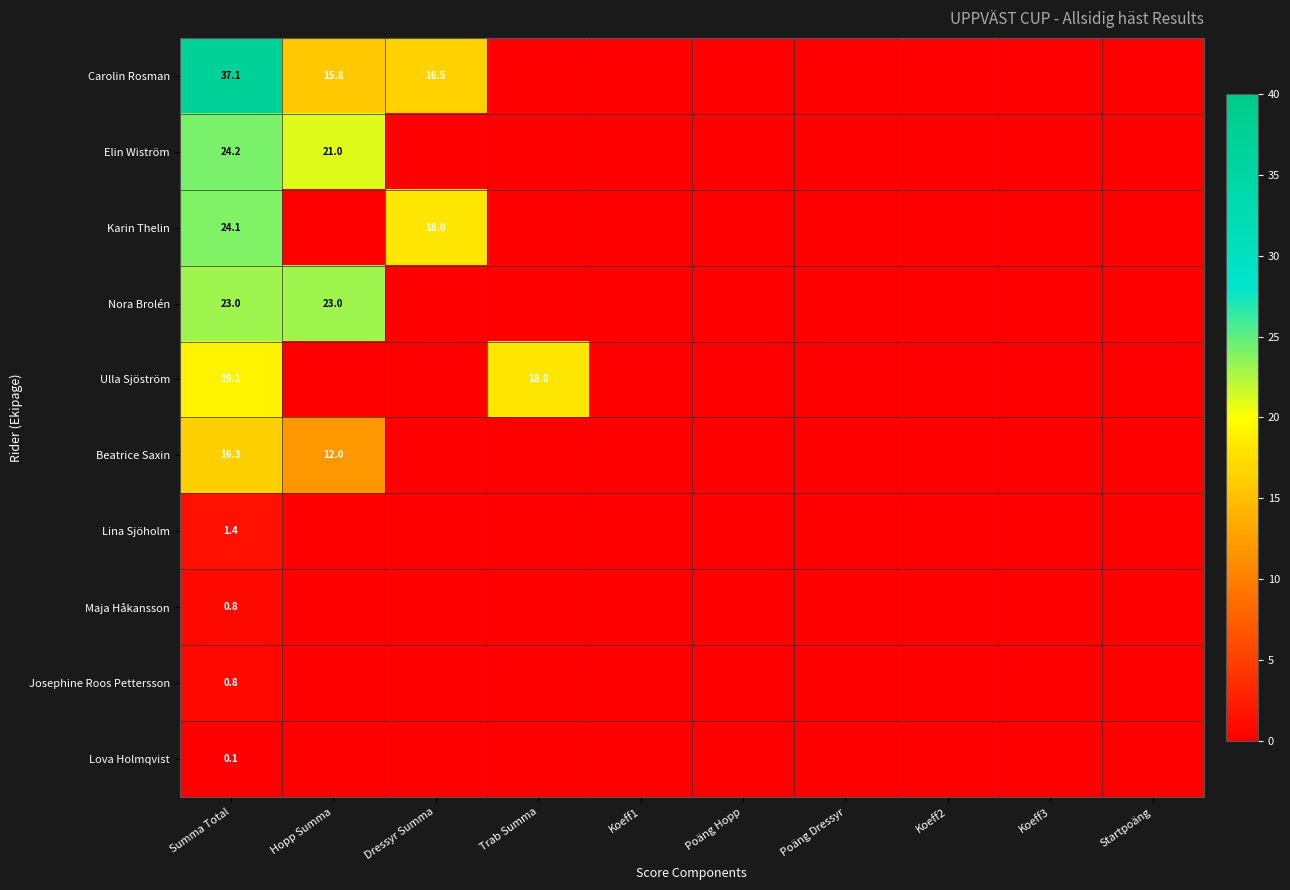

The Josephine Roos Pettersson series shows 0.8 at Summa Total. True or false?

True